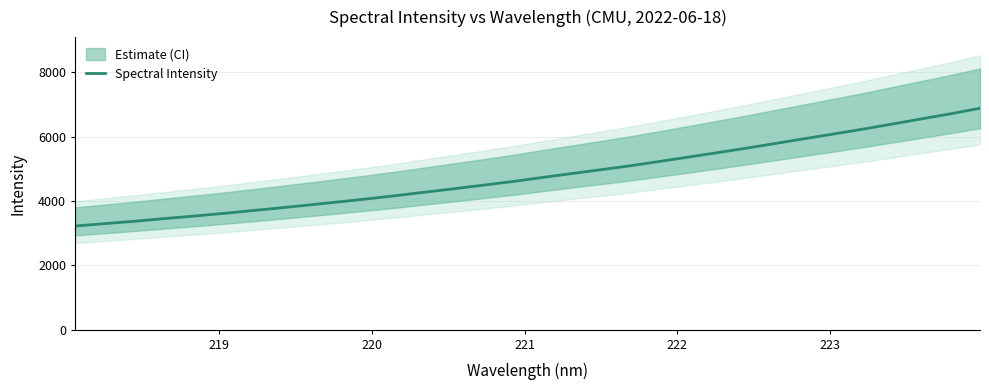

What is the minimum value for Spectral Intensity?

3221.7